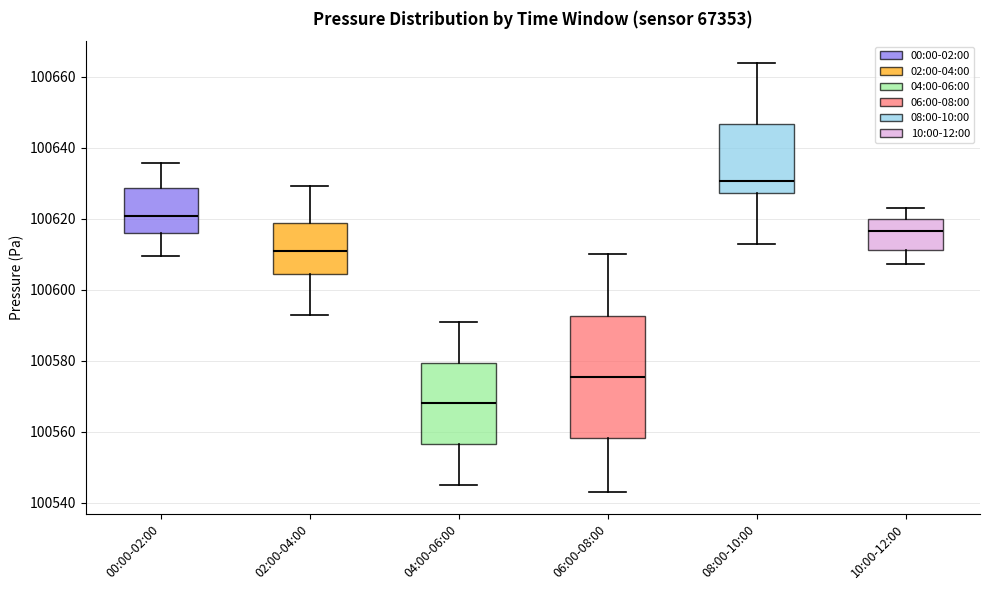

Where does the median line of the box for 04:00-06:00 sit on the y-axis? The values are not printed on the chart, so give them approximately, as read against the axis.

100568